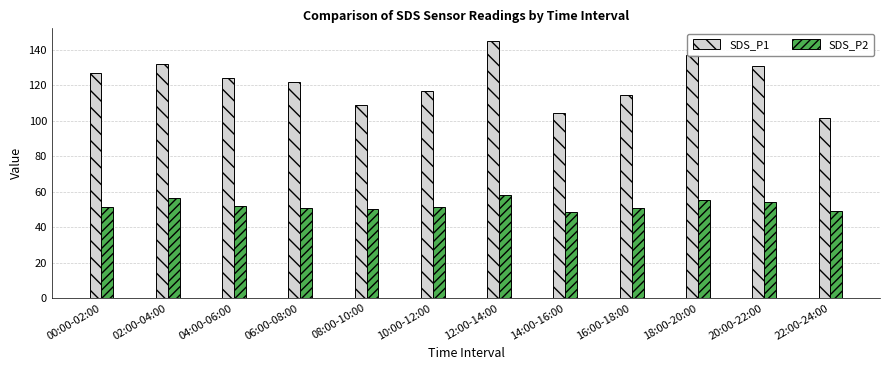

What is the total value across all series at 08:00-10:00?

159.1